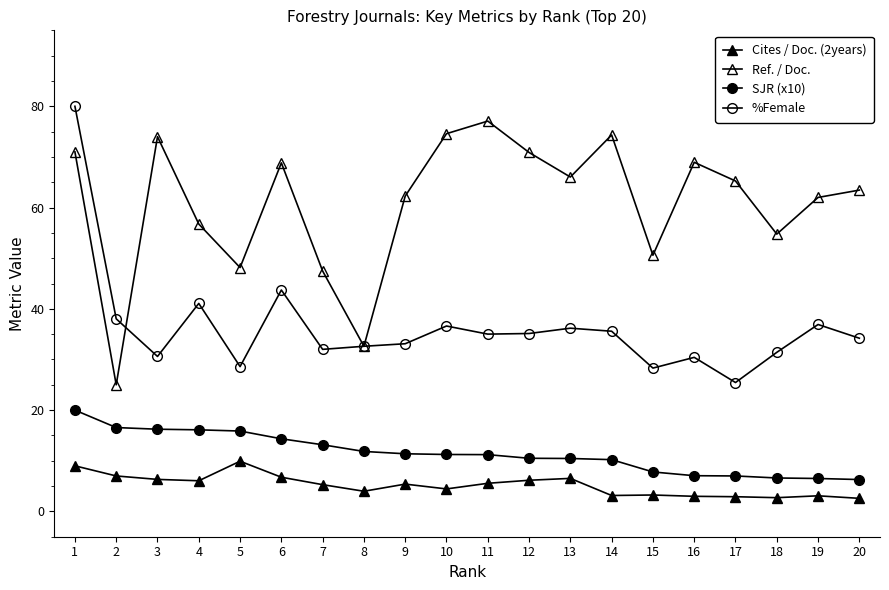

The Ref. / Doc. series shows 39.4 at 4. True or false?

False